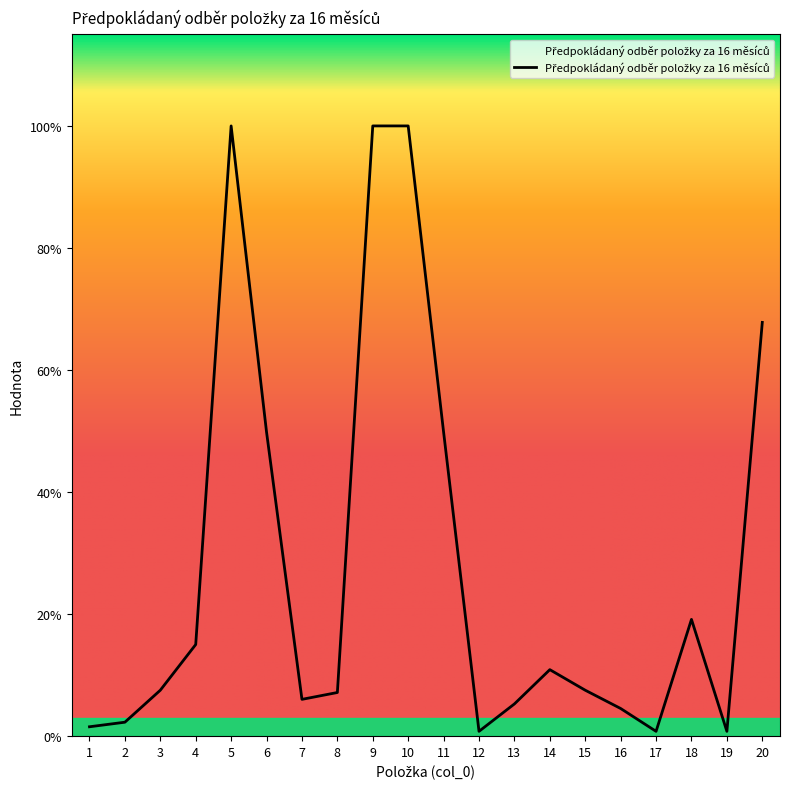

Where is the first local maximum?

5